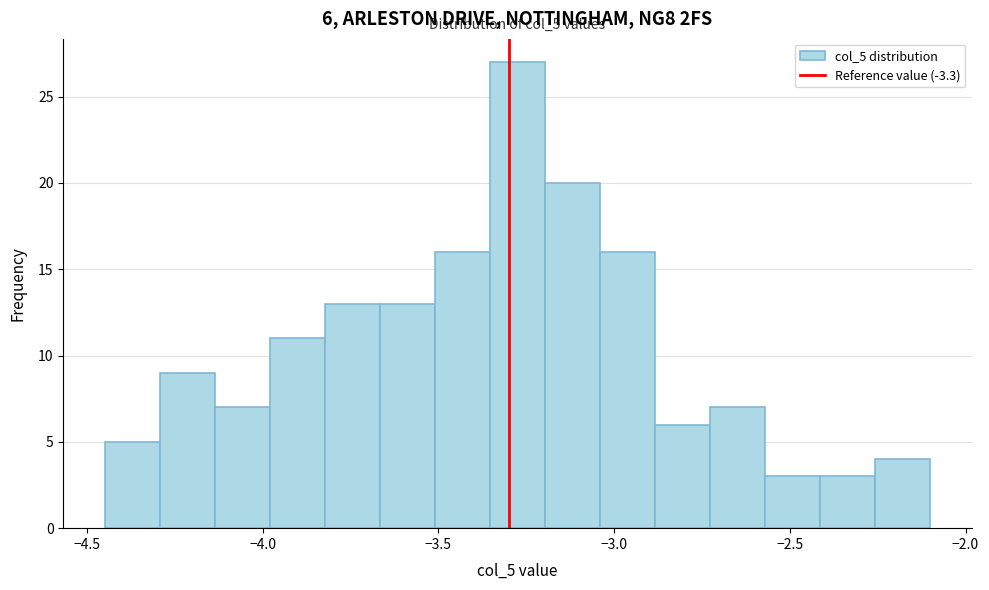

Around what value on the x-axis is the tallest bar? Give the approximate position of its centre, as read against the axis.

-3.25